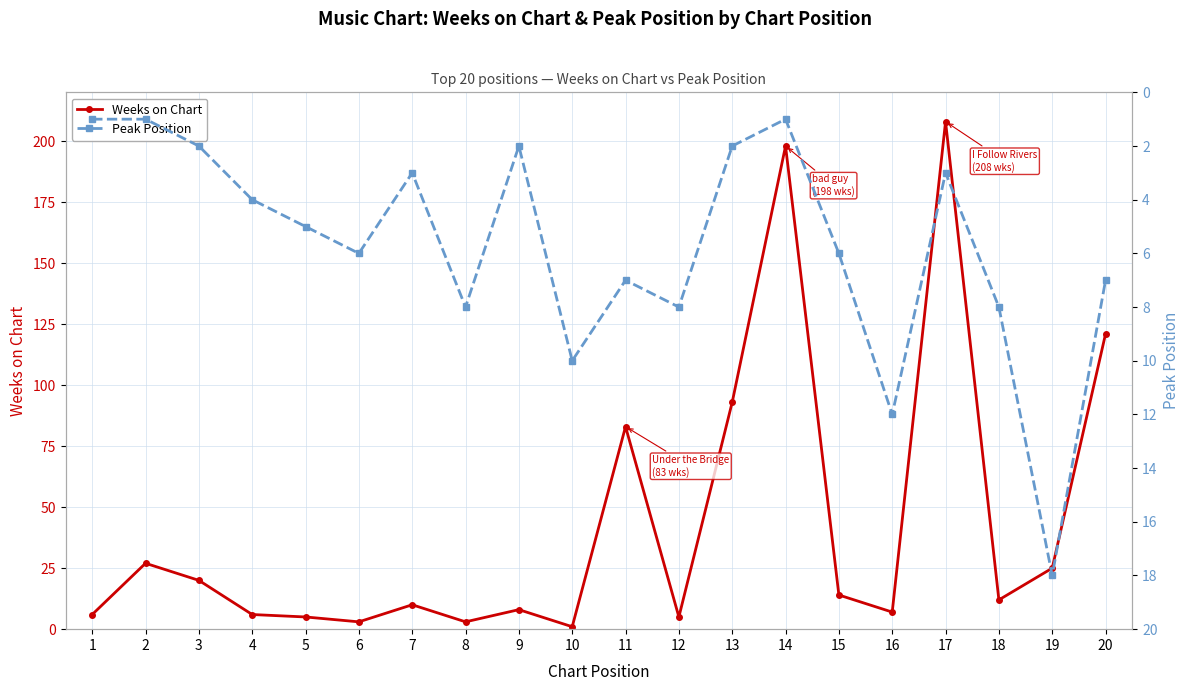

In Peak Position, how many points are higher than both neighbors (excluding endpoints)?

6